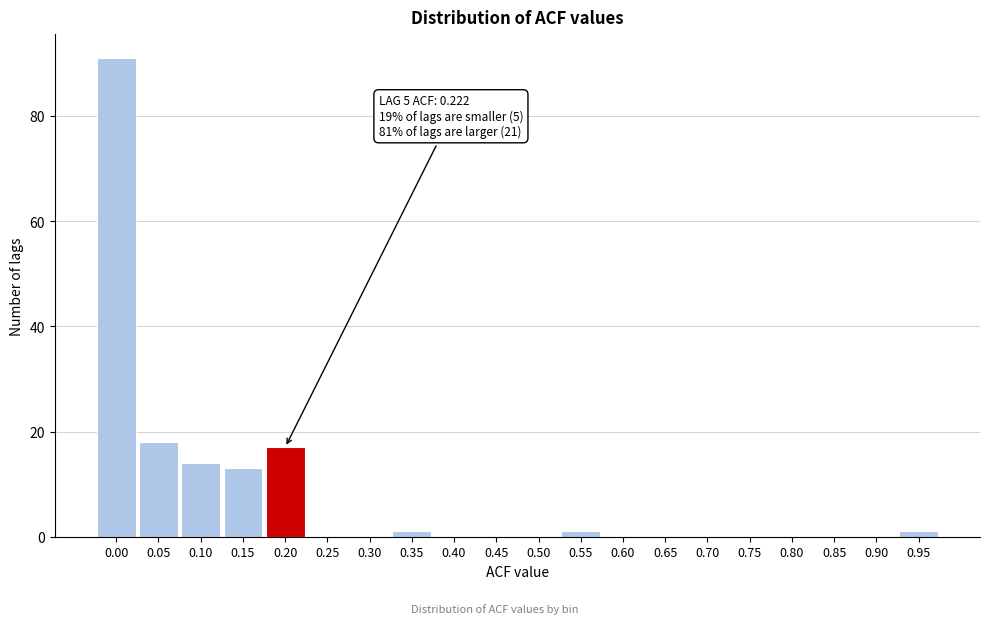

Reading left to right, transcribe all the data shown in this chart.

0.00=91	0.05=18	0.10=14	0.15=13	0.20=17	0.25=0	0.30=0	0.35=1	0.40=0	0.45=0	0.50=0	0.55=1	0.60=0	0.65=0	0.70=0	0.75=0	0.80=0	0.85=0	0.90=0	0.95=1